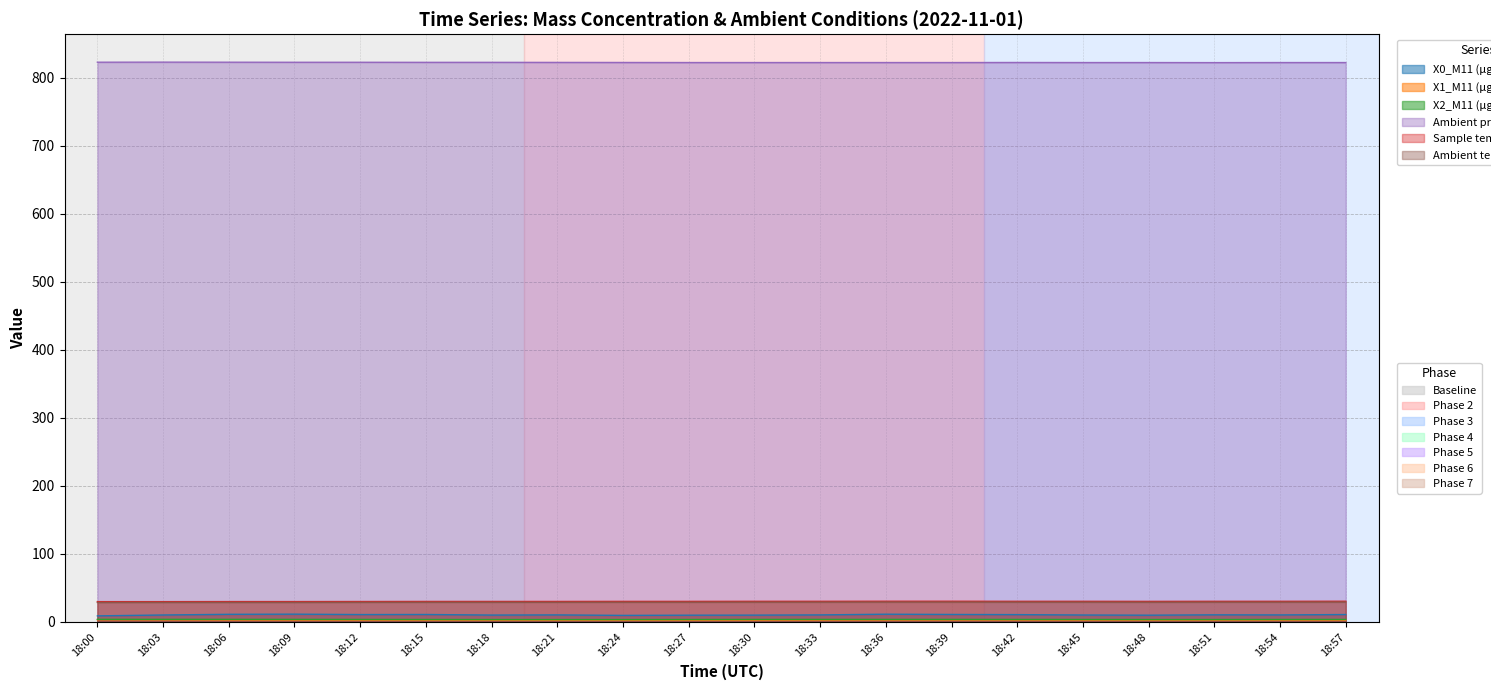

At how many categories does at least one series exceed 772?

20